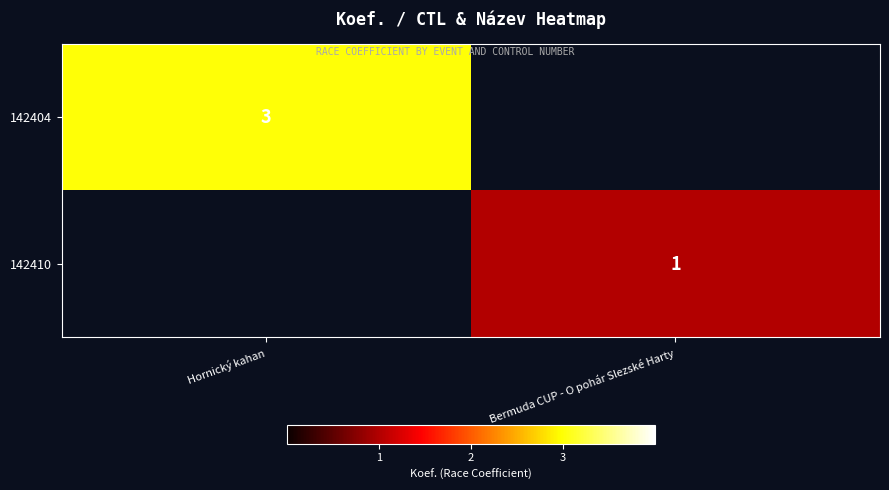

Is the value of 142410 at Bermuda CUP - O pohár Slezské Harty greater than the value of 142404 at Hornický kahan?

No